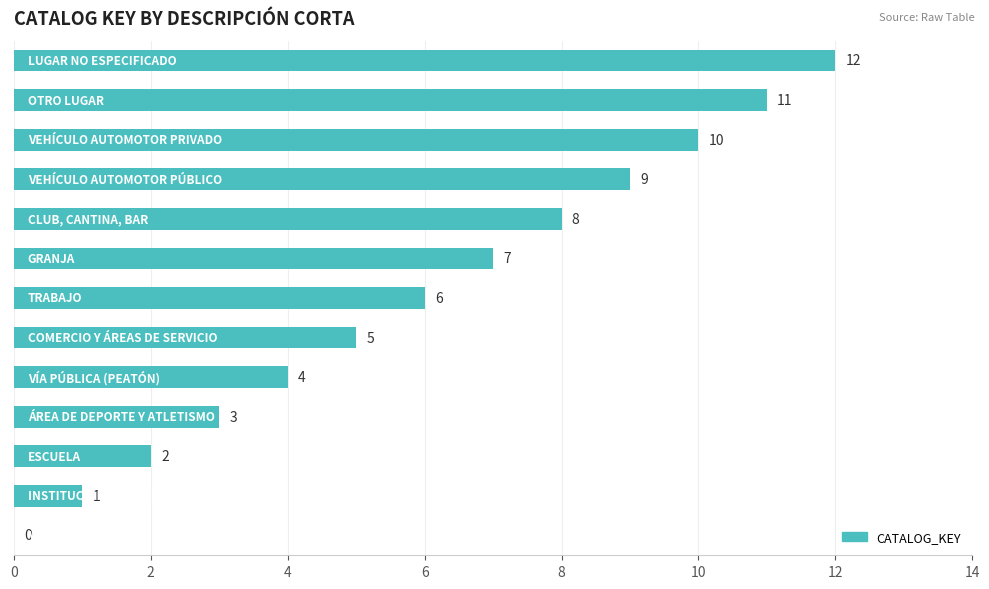

What is the sum of all values?

78